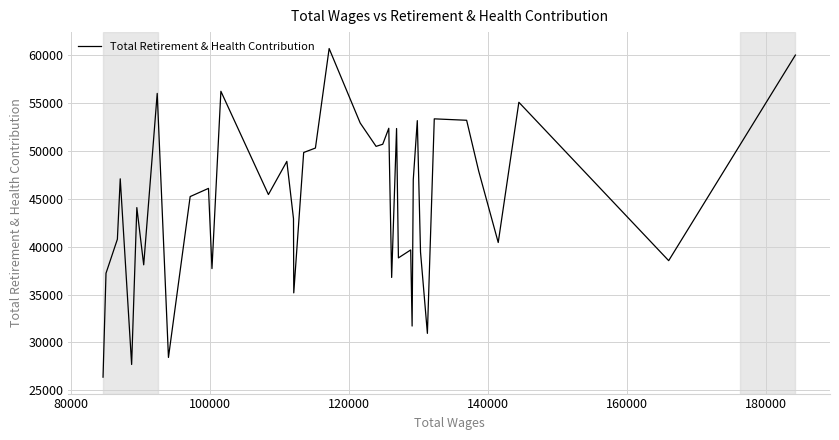

What is the average value?

44725